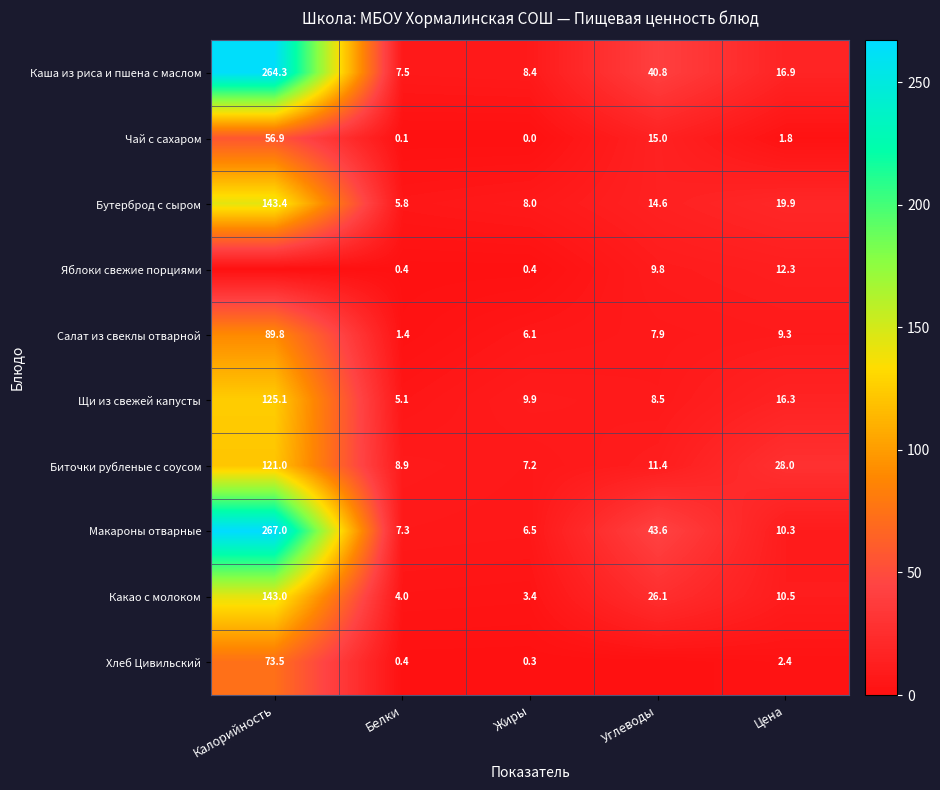

What is the maximum value shown in the chart?

267.0